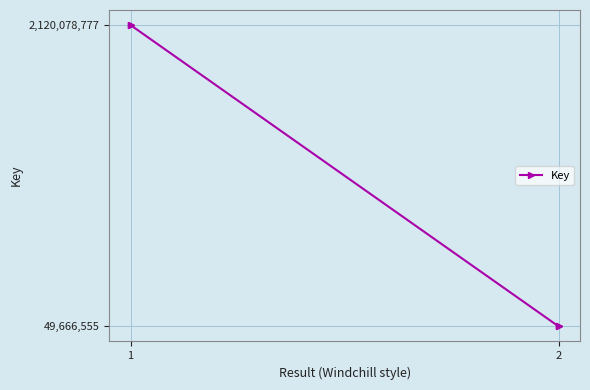

What is the greatest value displayed?

2120078777